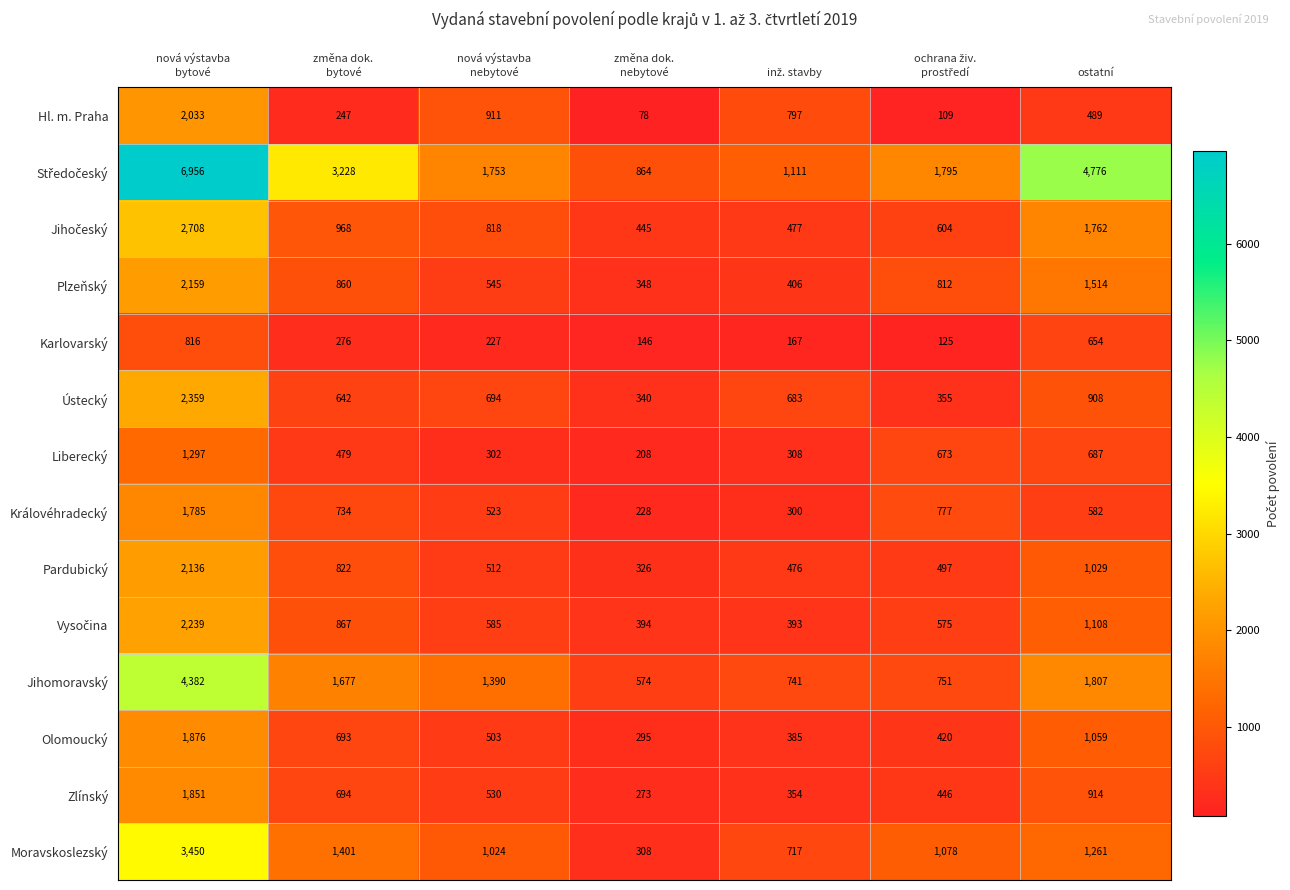

What is the approximate value of Ústecký at ostatní, to the nearest 50?

900